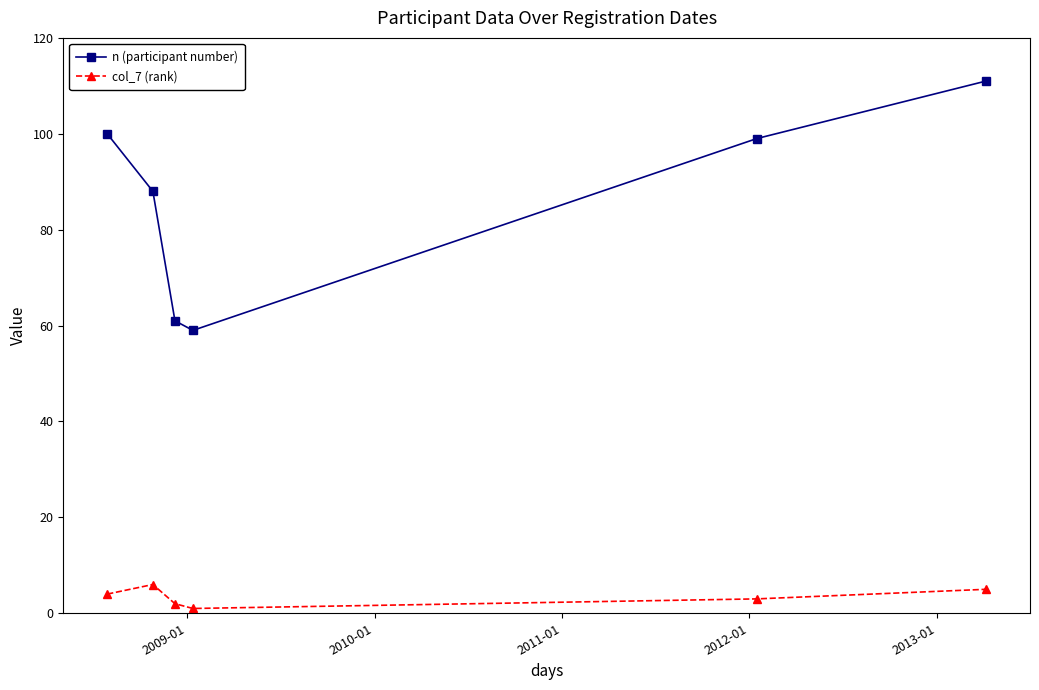

What is the sum of all n (participant number) values?

518